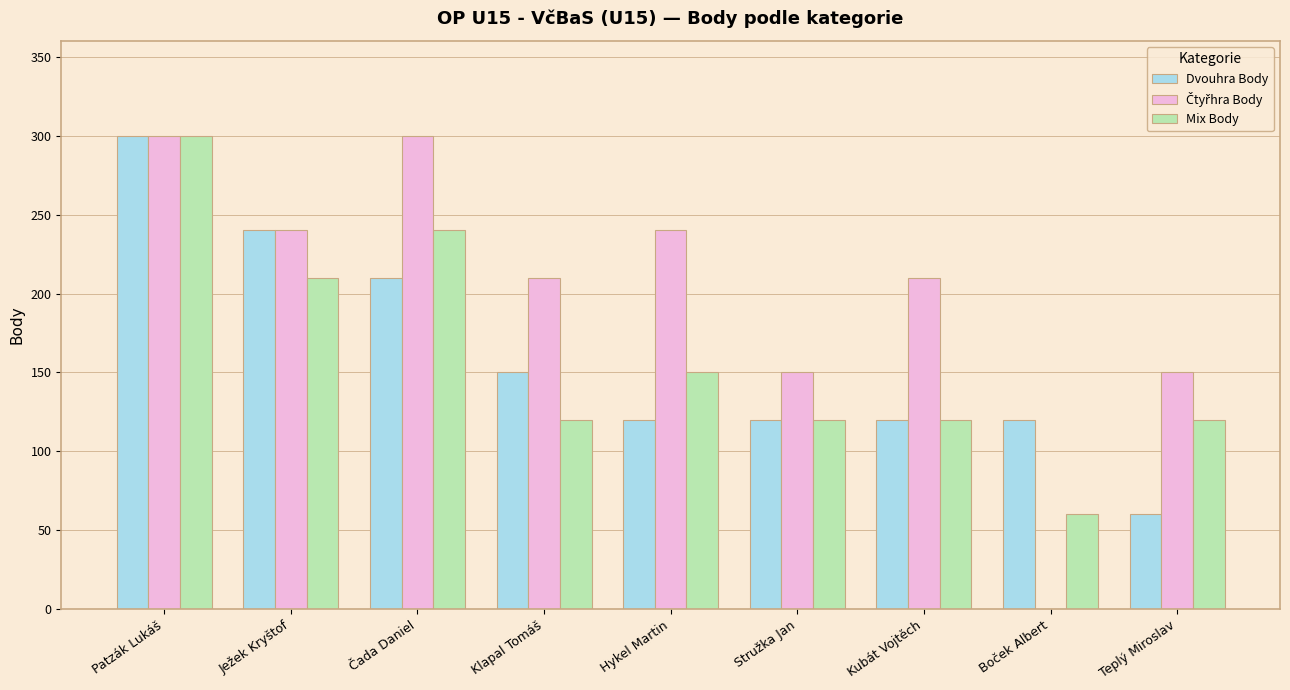

At which category is the sum across all series the highest?

Patzák Lukáš